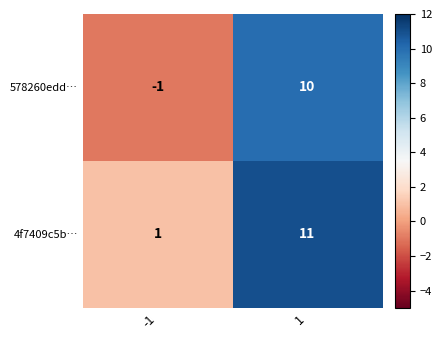

Which series has the largest total across all categories?

4f7409c5b…